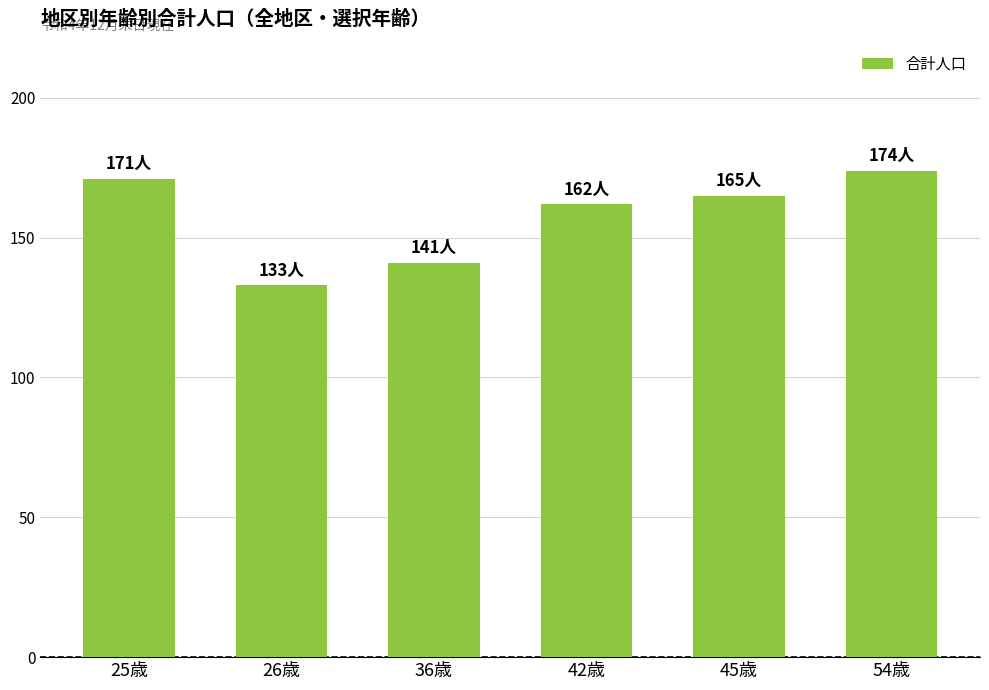

What is the value of the 3rd bar from the left?

141